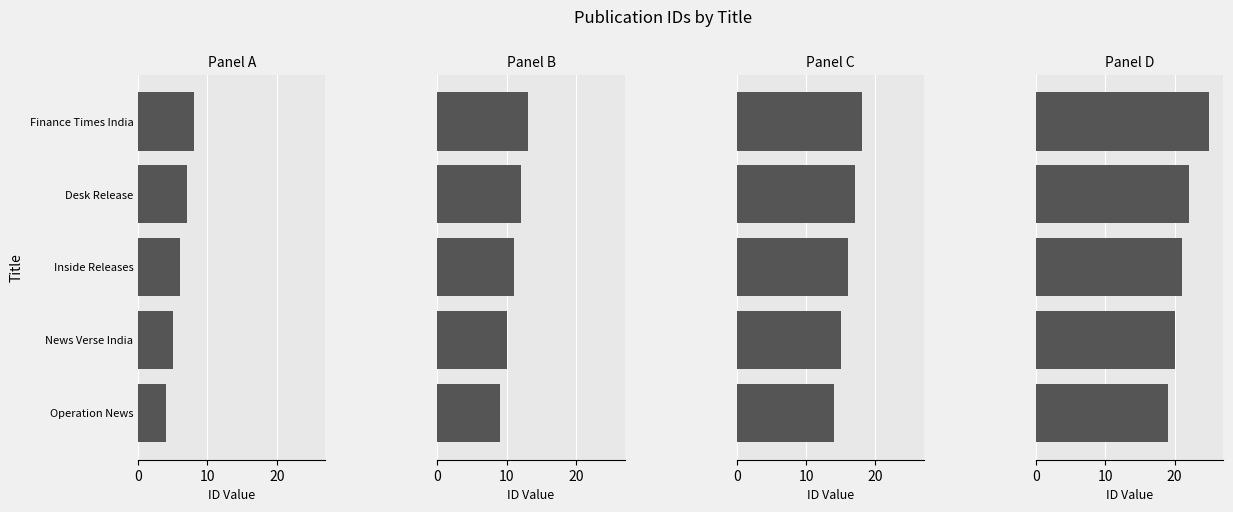

At News Verse India, list the series in order from smallest to largest.

Panel 1, Panel 2, Panel 3, Panel 4